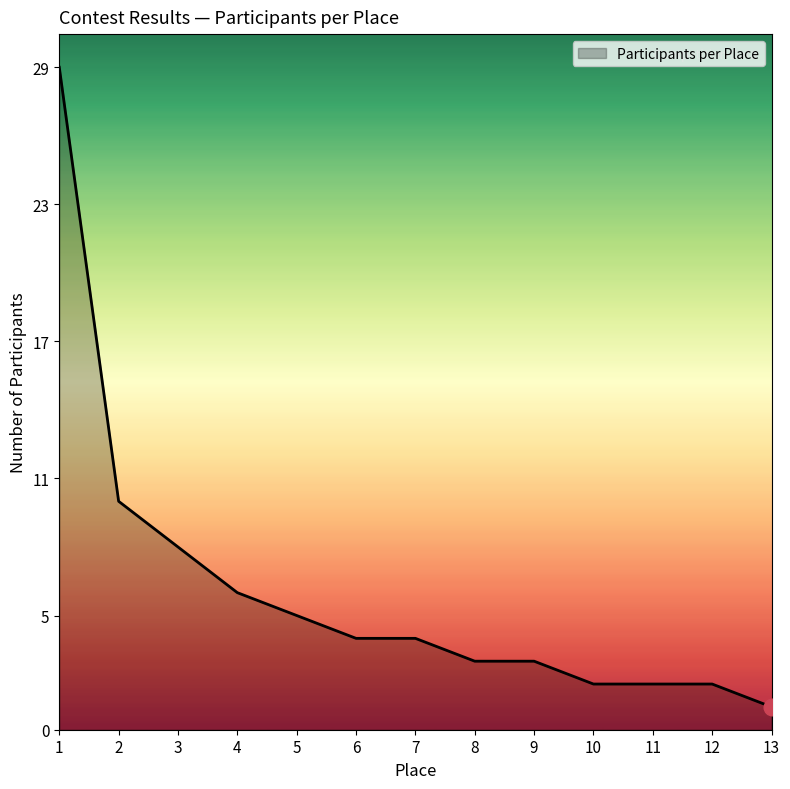

Does the chart display data point markers on the line(s)?

No